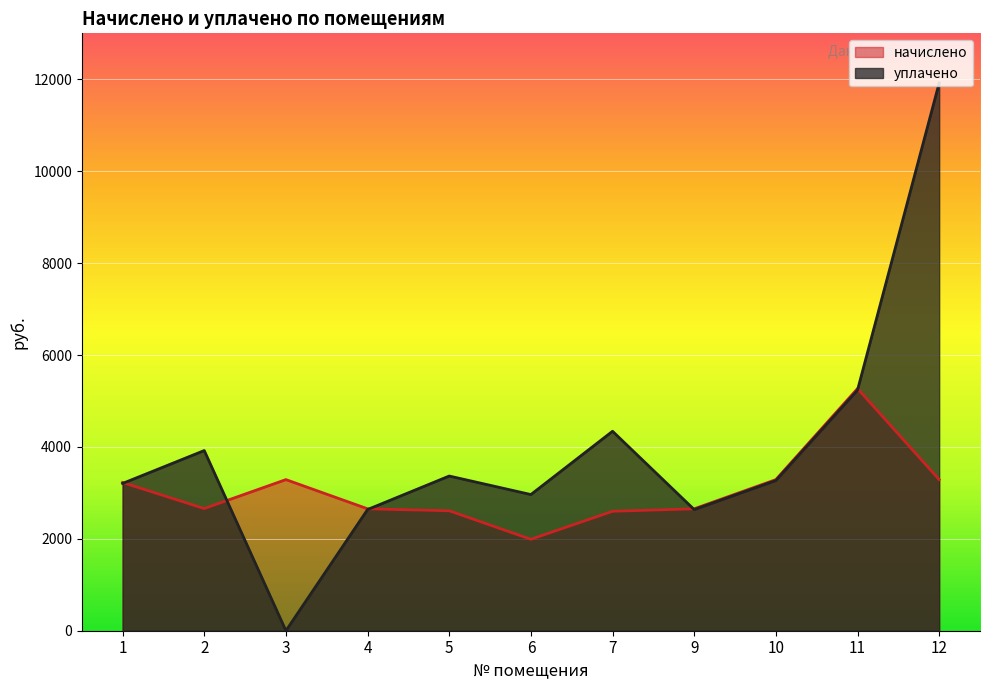

Is it true that уплачено equals 3366.4 at 5?

True